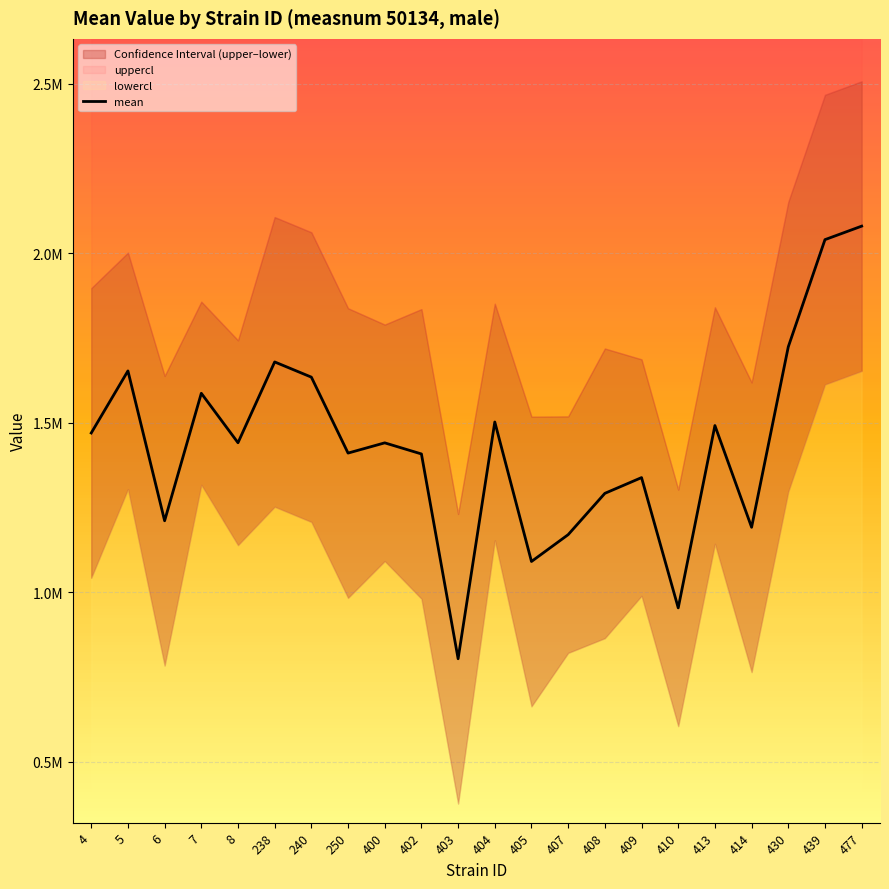

How many interior local peaks (higher than both neighbors) does the data have?

7